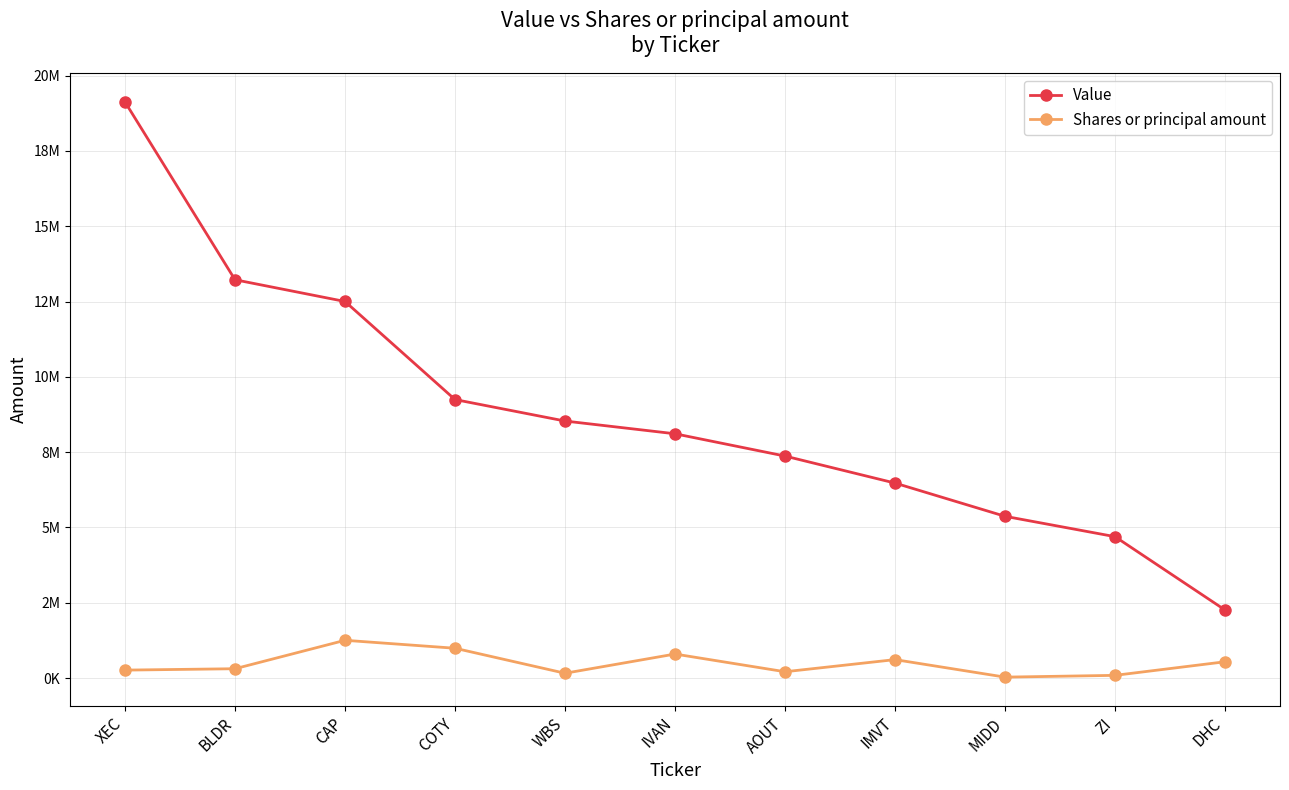

What are all the series names shown in the legend?

Value, Shares or principal amount